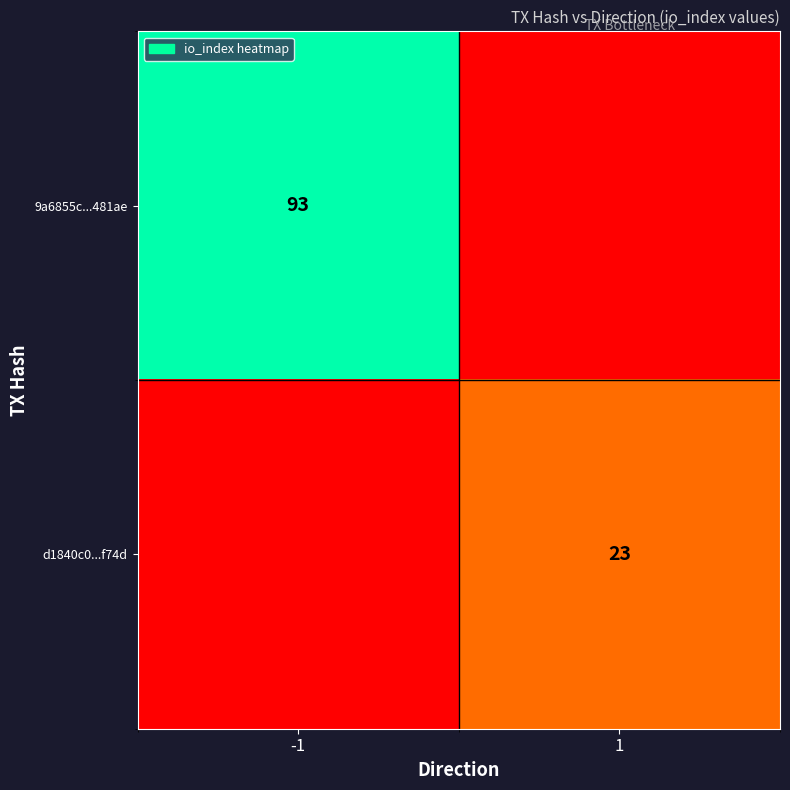

How many data points does each series have?

2